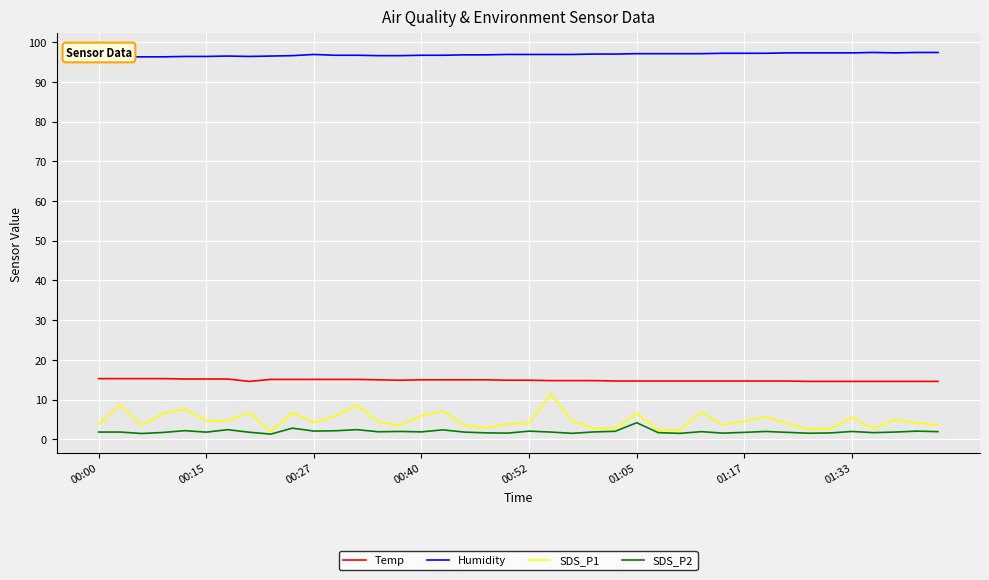

True or false: Humidity and SDS_P2 intersect in this chart.

False